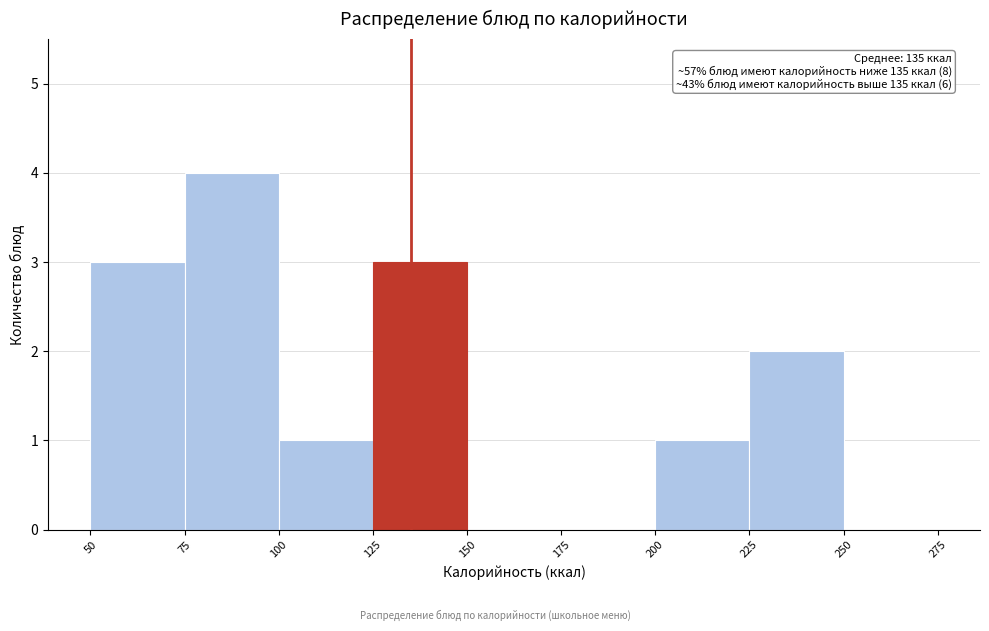

Which range on the x-axis has the tallest bar?

75 to 100